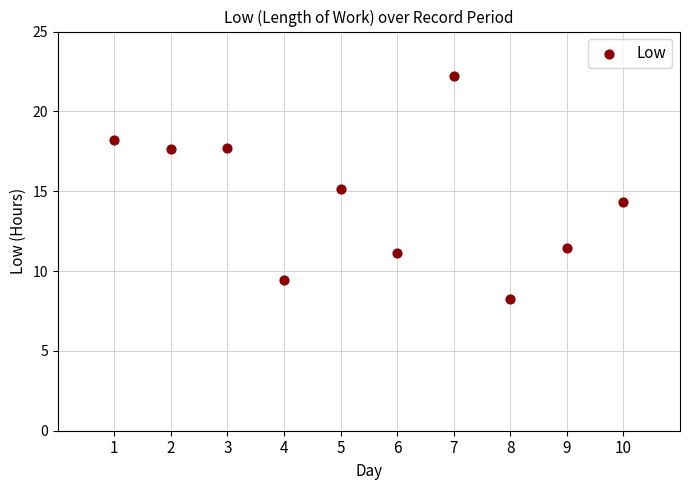

What is the range of Y values (max minus min)?

14.0